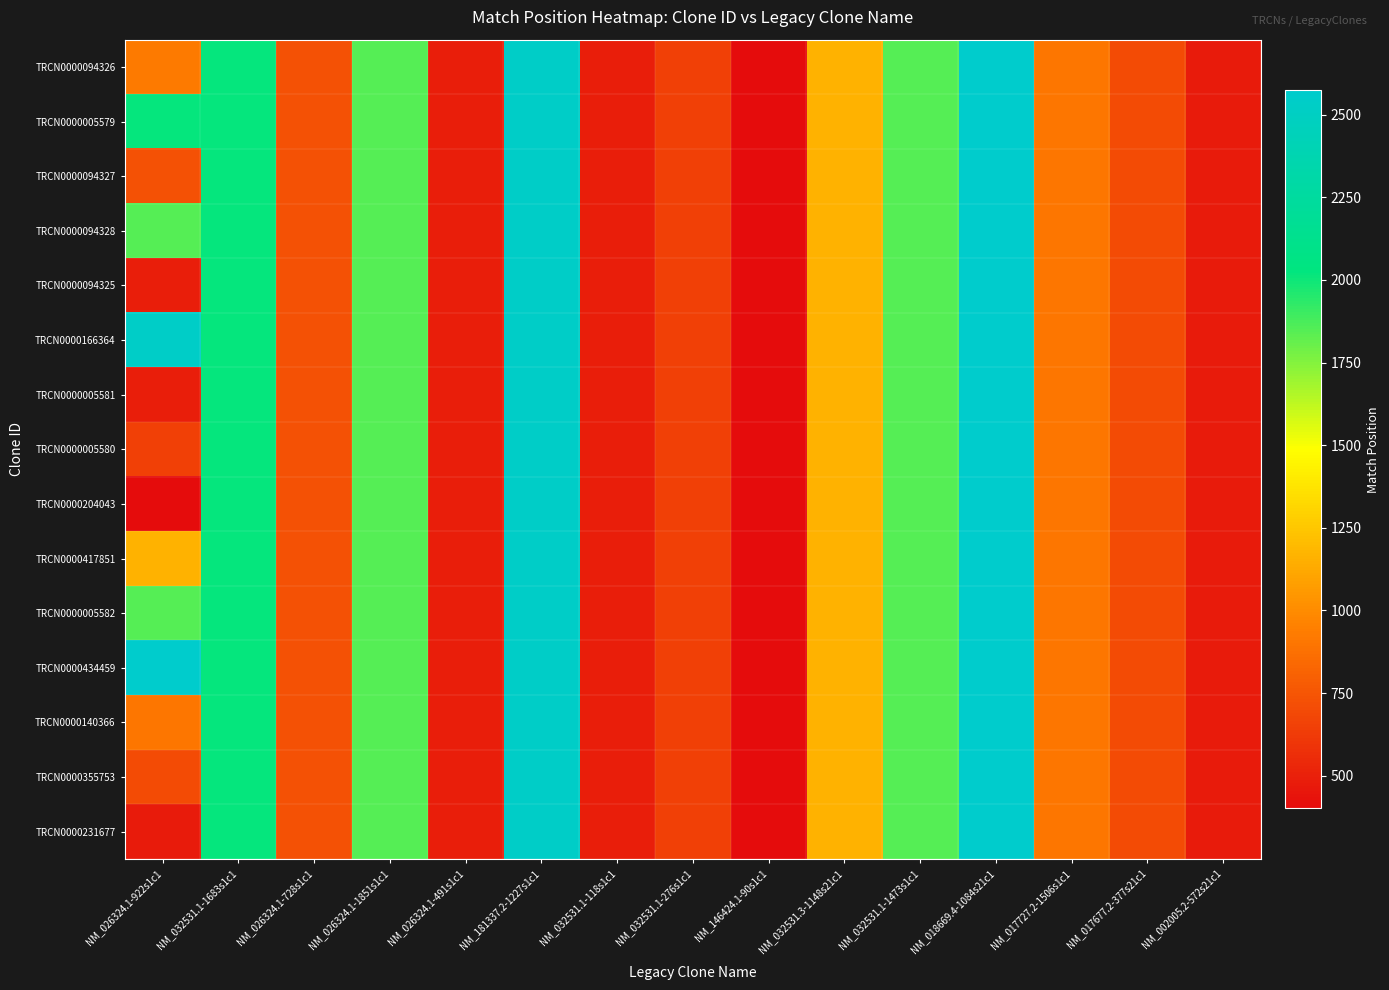

What is the total value across all series at NM_017727.2-1506s1c1?

13620